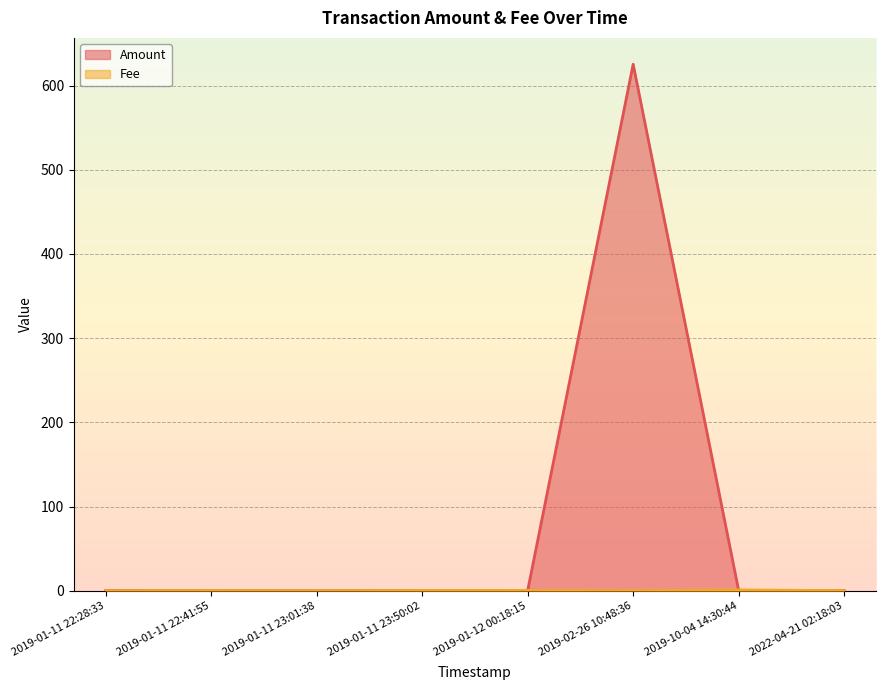

Reading left to right, what are all the values shown in this chart?

Amount: 2019-01-11 22:28:33=0.2	2019-01-11 22:41:55=0.0	2019-01-11 23:01:38=0.0	2019-01-11 23:50:02=0.0	2019-01-12 00:18:15=0.0	2019-02-26 10:48:36=625.4	2019-10-04 14:30:44=0.0	2022-04-21 02:18:03=0.0
Fee: 2019-01-11 22:28:33=0.0	2019-01-11 22:41:55=0.1	2019-01-11 23:01:38=0.0	2019-01-11 23:50:02=0.2	2019-01-12 00:18:15=0.4	2019-02-26 10:48:36=0.1	2019-10-04 14:30:44=0.9	2022-04-21 02:18:03=0.1